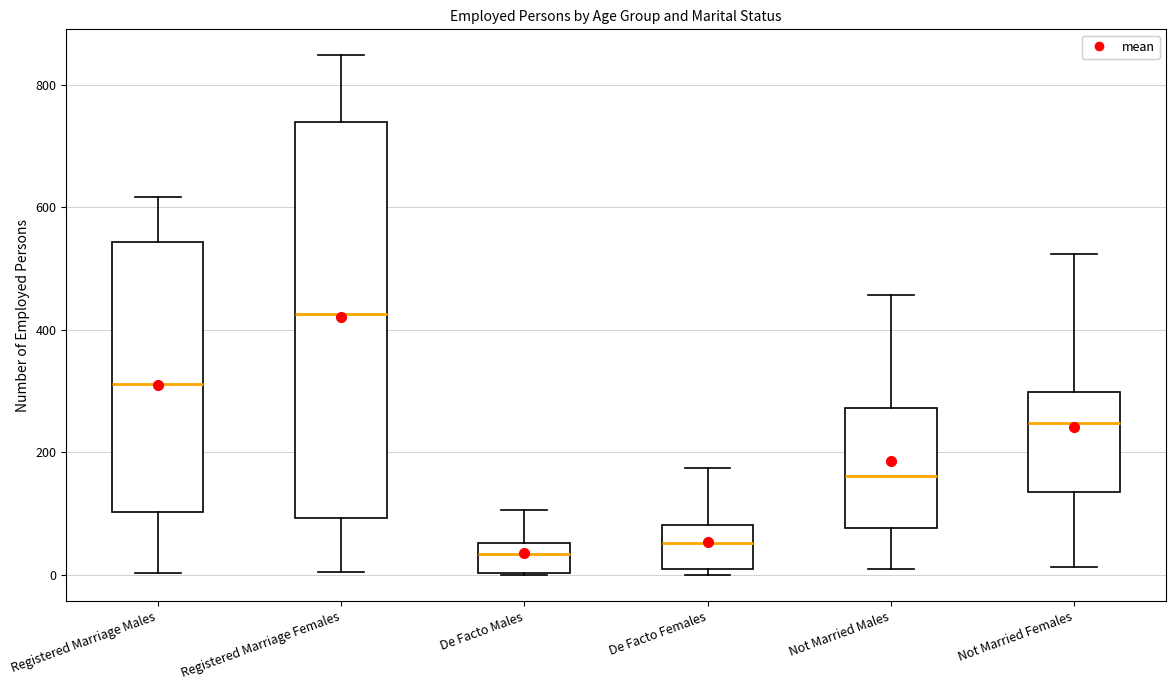

Which box is the tallest, from its lower edge to its upper edge?

Registered Marriage Females